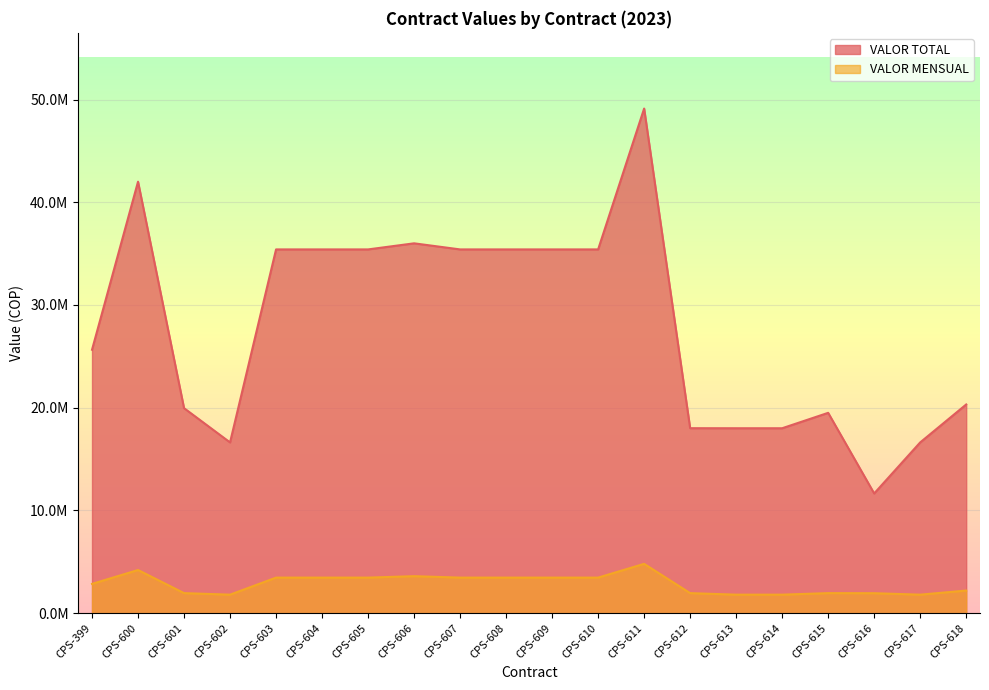

At how many categories does at least one series exceed 30452713?

10